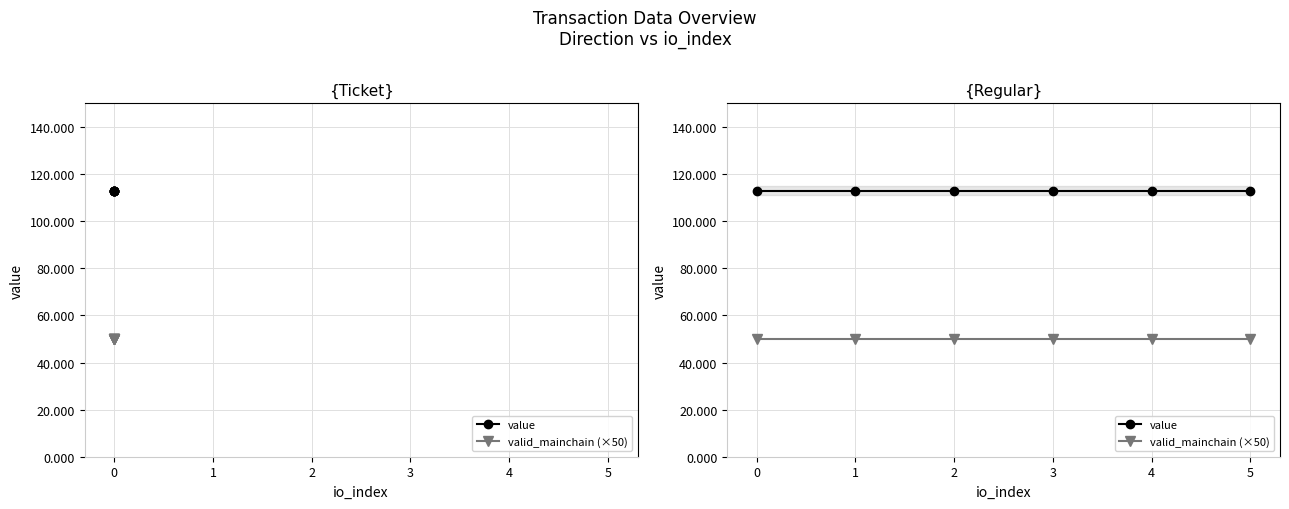

Reading right to left, what are all the values shown in this chart?

value: 113.0	113.0	113.0	113.0	113.0	113.0
valid_mainchain (×50): 50.0	50.0	50.0	50.0	50.0	50.0